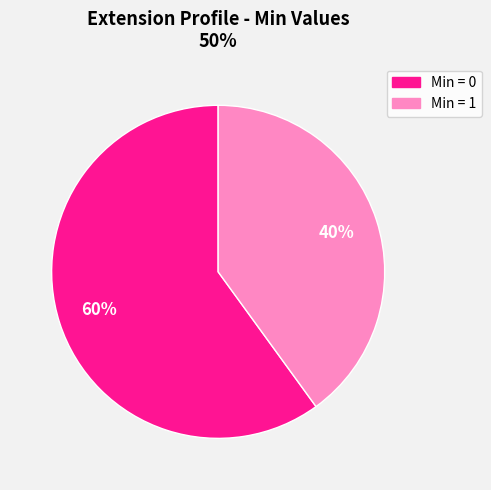

Is there a majority slice in this chart?

Yes